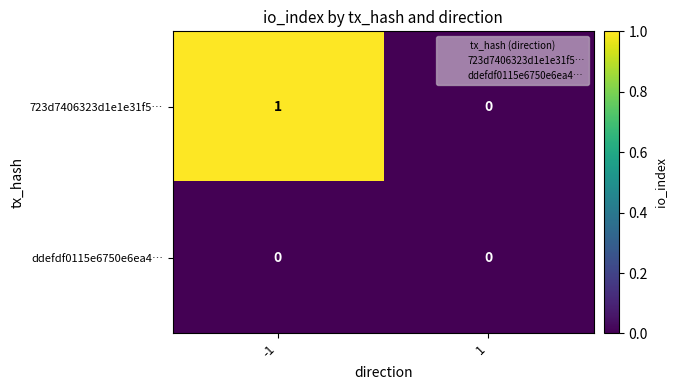

The 723d7406323d1e1e31f5… series shows 1 at -1. True or false?

True